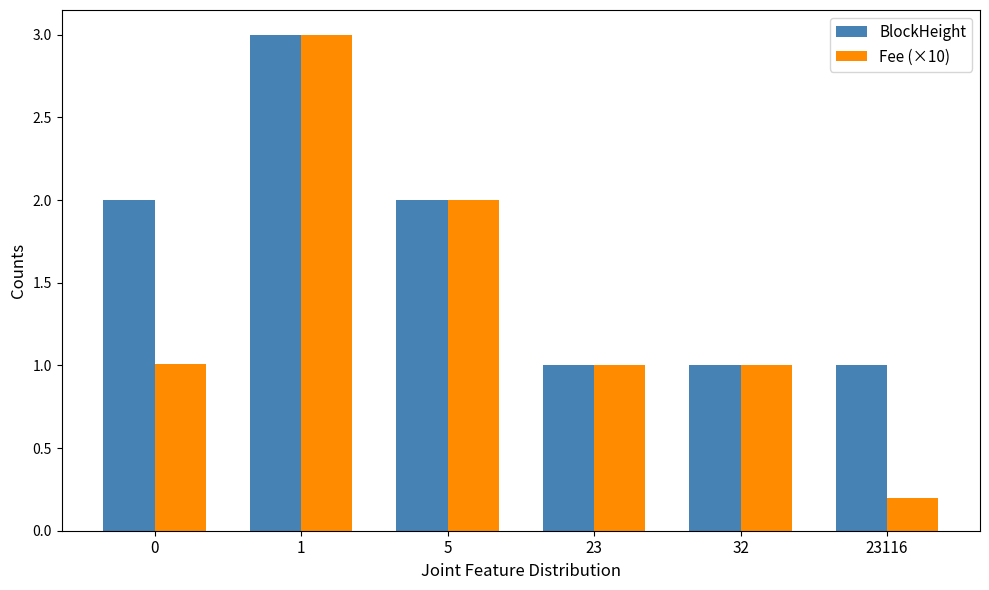

How many data points in BlockHeight are less than 2?

3